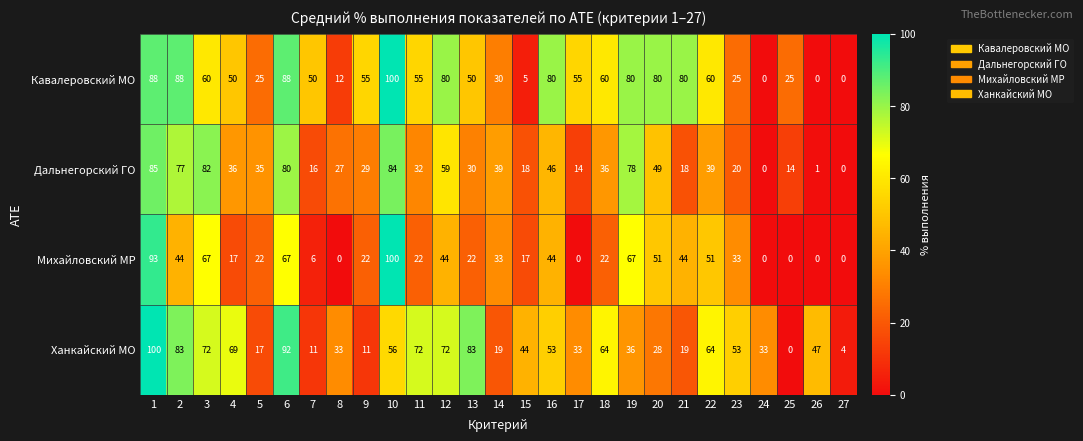

At how many categories does at least one series exceed 89?

3